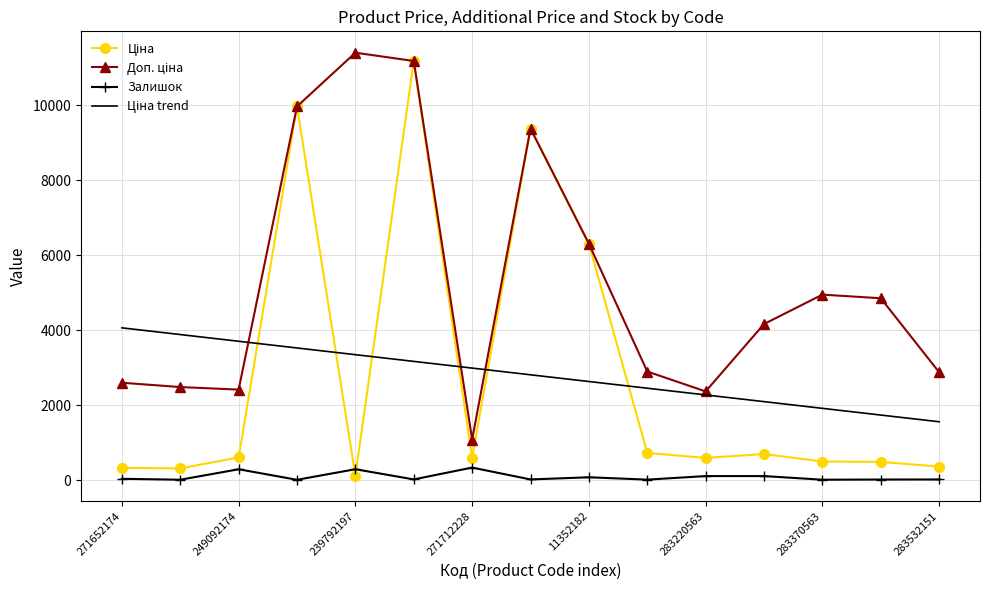

What is the value of the Залишок point at the 3rd from the left?

288.0